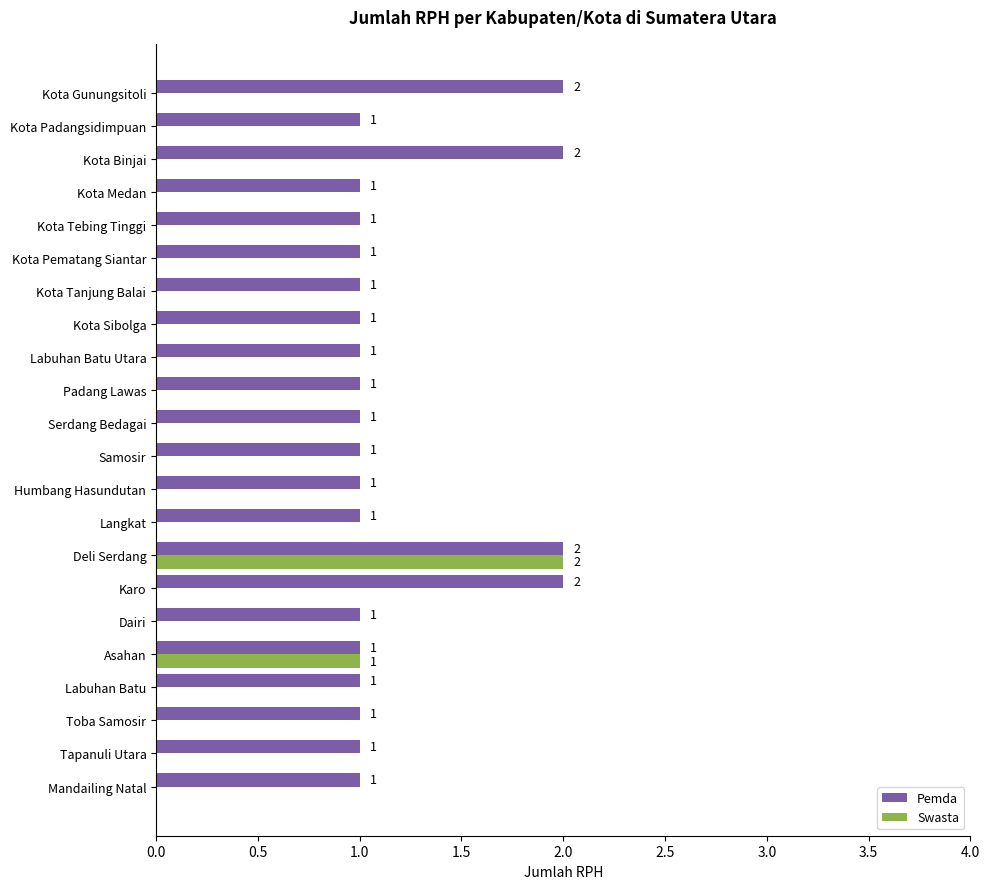

Which series has the largest total across all categories?

Pemda